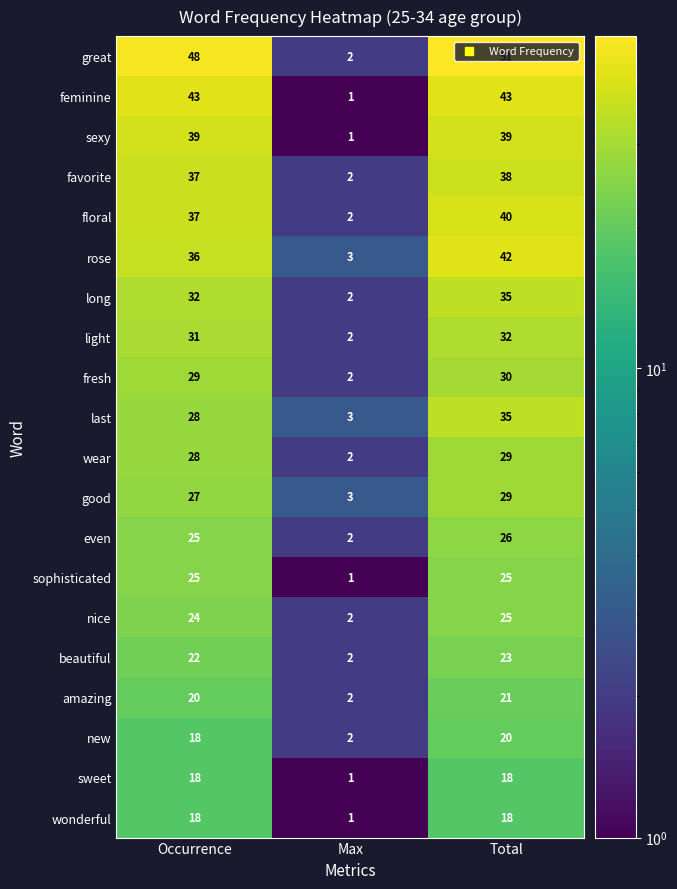

What is the maximum value shown in the chart?

51